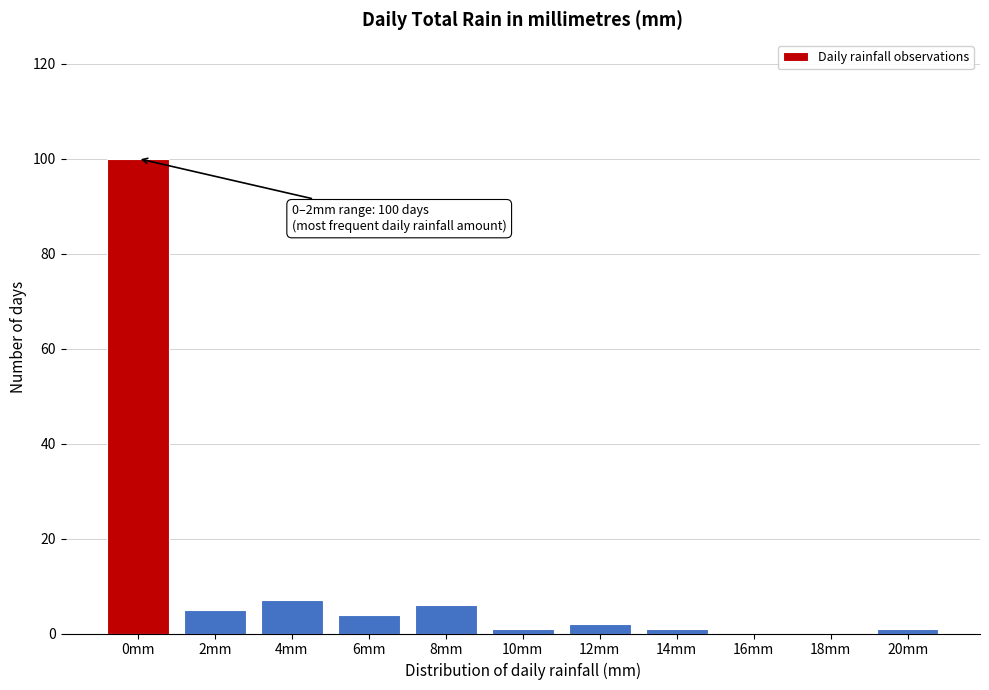

What is the ratio of the value at 6mm to the value at 4mm?

0.6